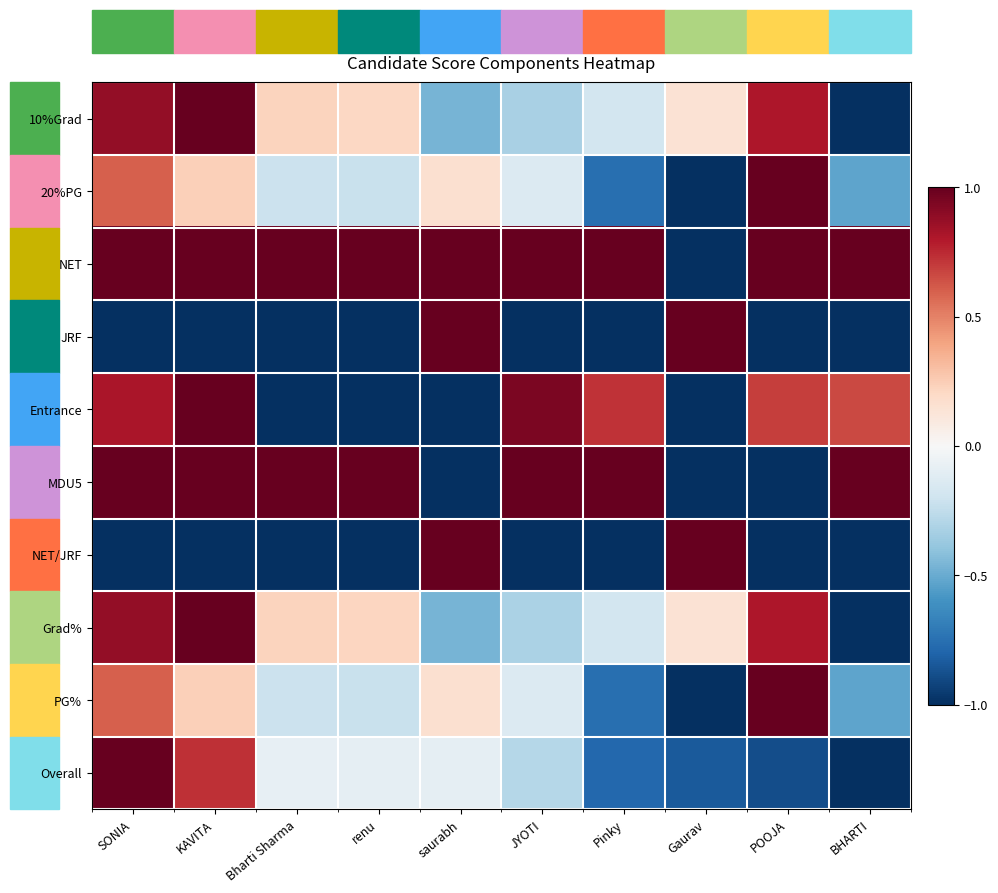

Reading right to left, list all the values displayed in this chart.

10%Grad: BHARTI=-1.0	POOJA=0.8	Gaurav=0.1	Pinky=-0.2	JYOTI=-0.3	saurabh=-0.5	renu=0.2	Bharti Sharma=0.2	KAVITA=1.0	SONIA=0.9
20%PG: BHARTI=-0.5	POOJA=1.0	Gaurav=-1.0	Pinky=-0.8	JYOTI=-0.1	saurabh=0.2	renu=-0.2	Bharti Sharma=-0.2	KAVITA=0.2	SONIA=0.6
NET: BHARTI=1.0	POOJA=1.0	Gaurav=-1.0	Pinky=1.0	JYOTI=1.0	saurabh=1.0	renu=1.0	Bharti Sharma=1.0	KAVITA=1.0	SONIA=1.0
JRF: BHARTI=-1.0	POOJA=-1.0	Gaurav=1.0	Pinky=-1.0	JYOTI=-1.0	saurabh=1.0	renu=-1.0	Bharti Sharma=-1.0	KAVITA=-1.0	SONIA=-1.0
Entrance: BHARTI=0.7	POOJA=0.7	Gaurav=-1.0	Pinky=0.7	JYOTI=0.9	saurabh=-1.0	renu=-1.0	Bharti Sharma=-1.0	KAVITA=1.0	SONIA=0.8
MDU5: BHARTI=1.0	POOJA=-1.0	Gaurav=-1.0	Pinky=1.0	JYOTI=1.0	saurabh=-1.0	renu=1.0	Bharti Sharma=1.0	KAVITA=1.0	SONIA=1.0
NET/JRF: BHARTI=-1.0	POOJA=-1.0	Gaurav=1.0	Pinky=-1.0	JYOTI=-1.0	saurabh=1.0	renu=-1.0	Bharti Sharma=-1.0	KAVITA=-1.0	SONIA=-1.0
Grad%: BHARTI=-1.0	POOJA=0.8	Gaurav=0.1	Pinky=-0.2	JYOTI=-0.3	saurabh=-0.5	renu=0.2	Bharti Sharma=0.2	KAVITA=1.0	SONIA=0.9
PG%: BHARTI=-0.5	POOJA=1.0	Gaurav=-1.0	Pinky=-0.8	JYOTI=-0.1	saurabh=0.2	renu=-0.2	Bharti Sharma=-0.2	KAVITA=0.2	SONIA=0.6
Overall: BHARTI=-1.0	POOJA=-0.9	Gaurav=-0.8	Pinky=-0.8	JYOTI=-0.3	saurabh=-0.1	renu=-0.1	Bharti Sharma=-0.1	KAVITA=0.7	SONIA=1.0